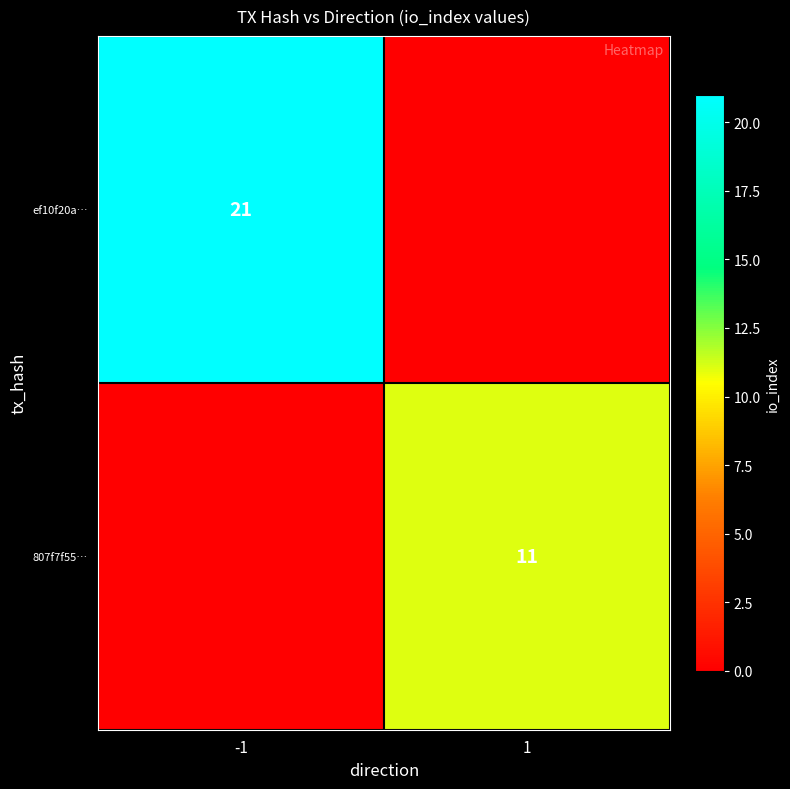

The value of 807f7f55… at 1 is 11. True or false?

True